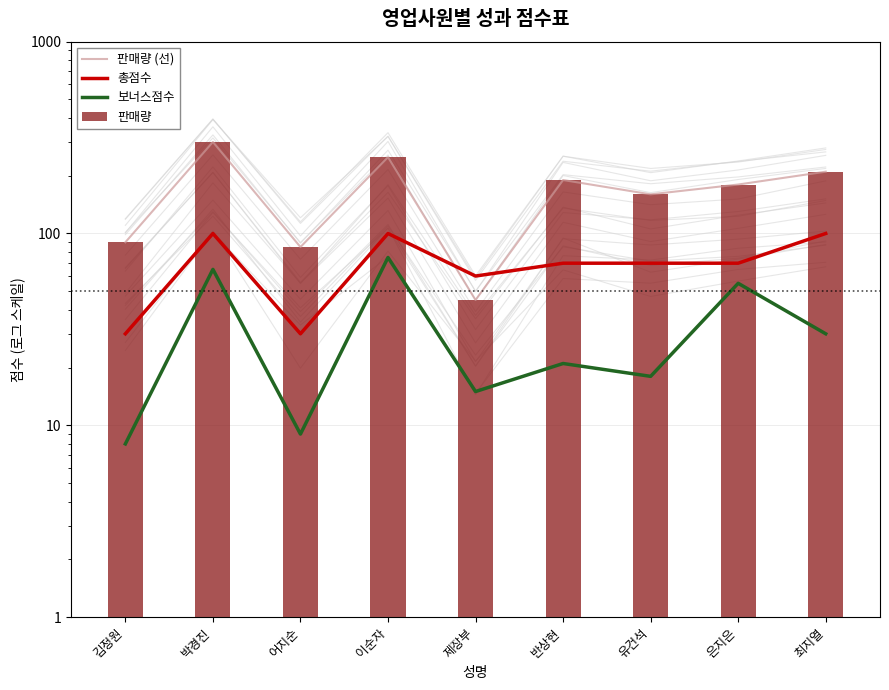

What is the label of the 7th bar from the left?

유건석